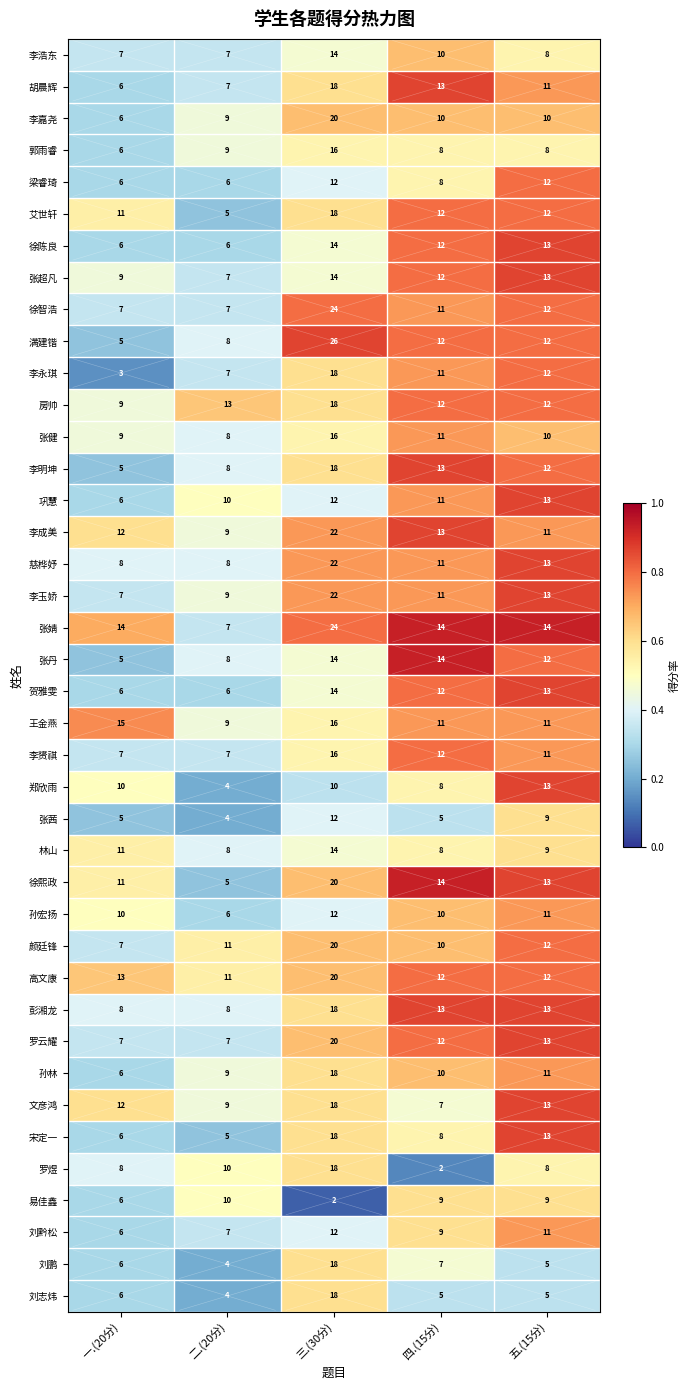

How many 罗煜 values are between 8 and 10?

3